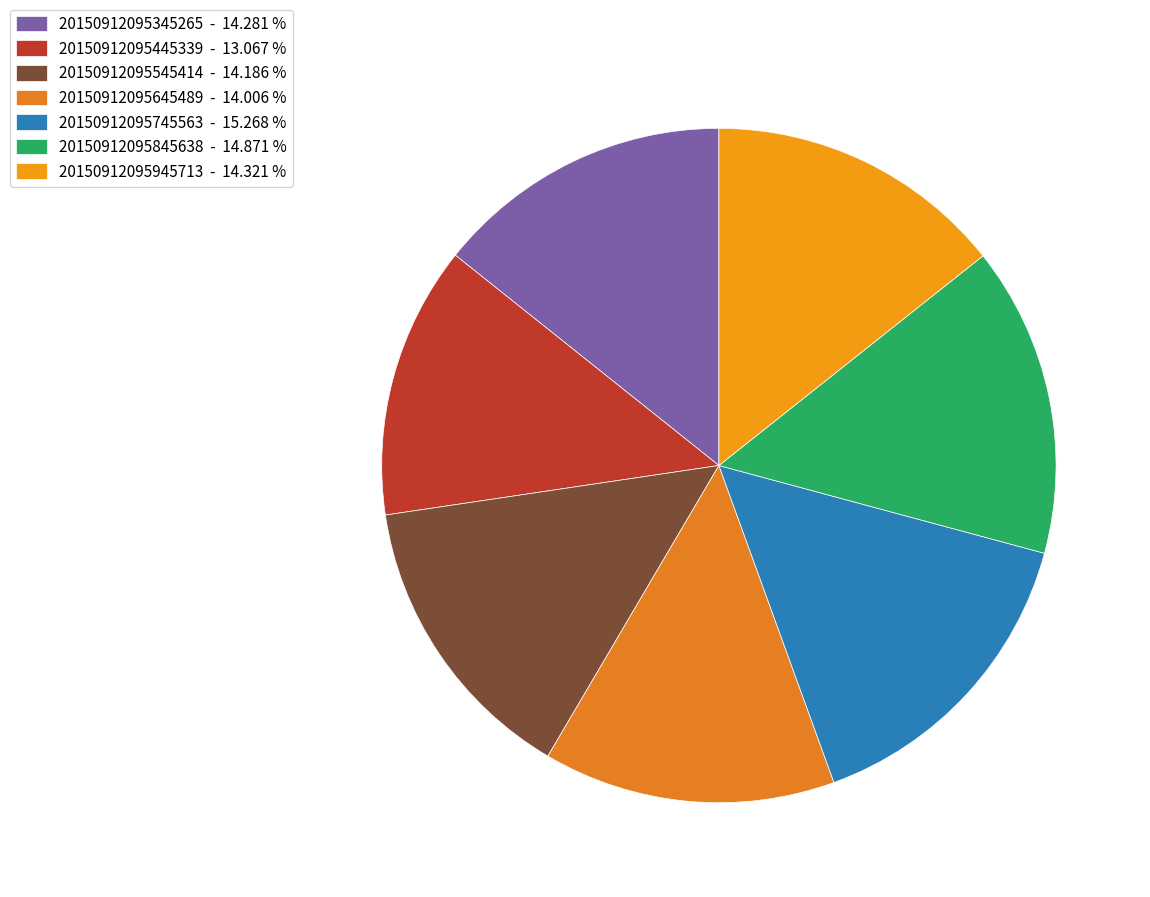

Count the number of slices in the pie.

7